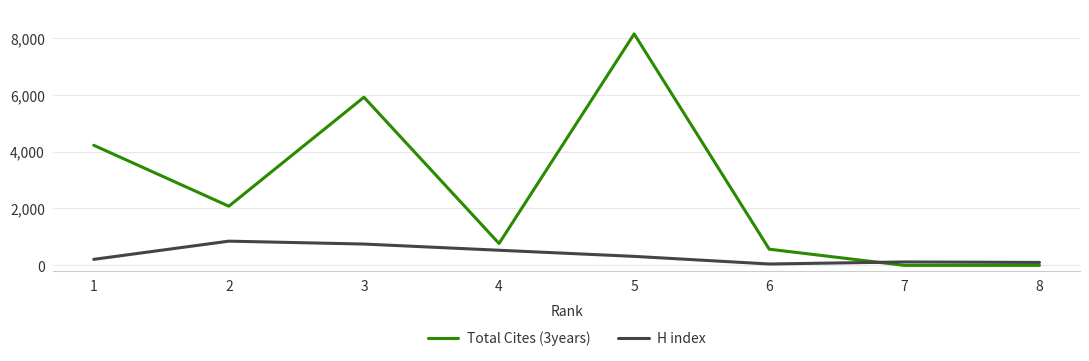

How many lines are shown in the chart?

2